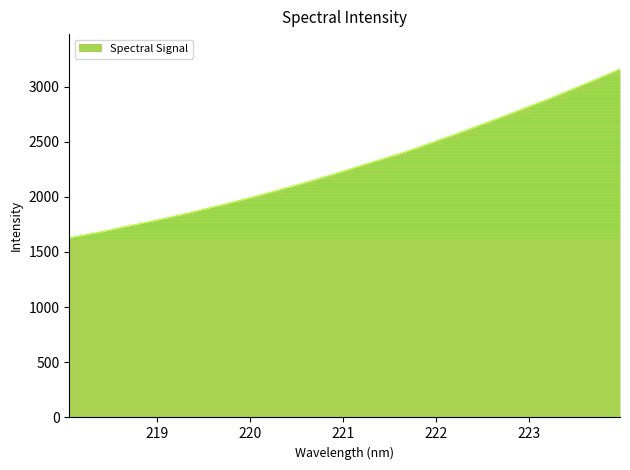

Between 219.2067 and 218.6332, which is larger?

219.2067